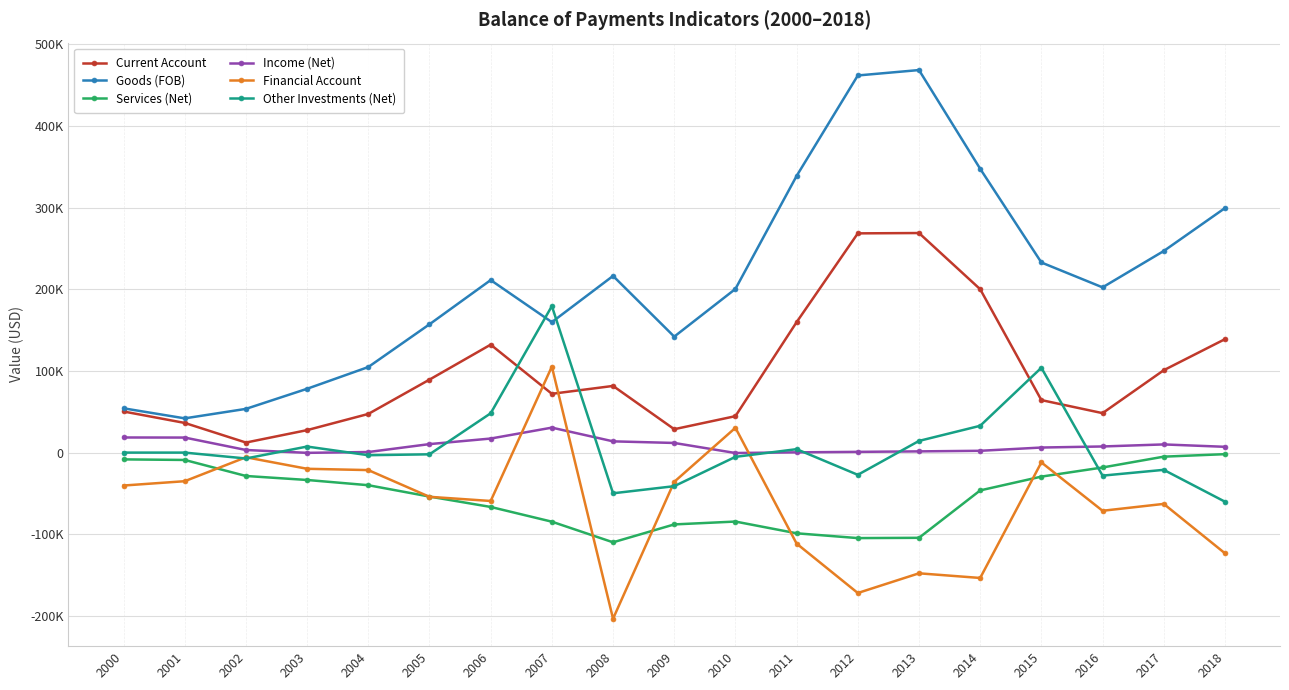

In Goods (FOB), how many points are higher than both neighbors (excluding endpoints)?

3